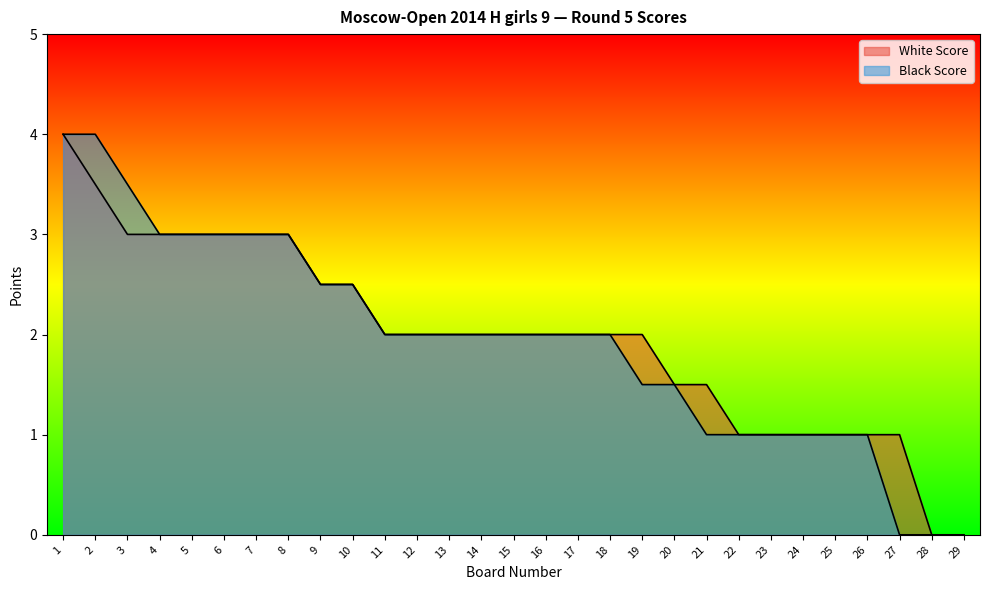

Reading left to right, list all the values displayed in this chart.

White Score: 4.0	3.5	3.0	3.0	3.0	3.0	3.0	3.0	2.5	2.5	2.0	2.0	2.0	2.0	2.0	2.0	2.0	2.0	2.0	1.5	1.5	1.0	1.0	1.0	1.0	1.0	1.0	0.0	0.0
Black Score: 4.0	4.0	3.5	3.0	3.0	3.0	3.0	3.0	2.5	2.5	2.0	2.0	2.0	2.0	2.0	2.0	2.0	2.0	1.5	1.5	1.0	1.0	1.0	1.0	1.0	1.0	0.0	0.0	0.0